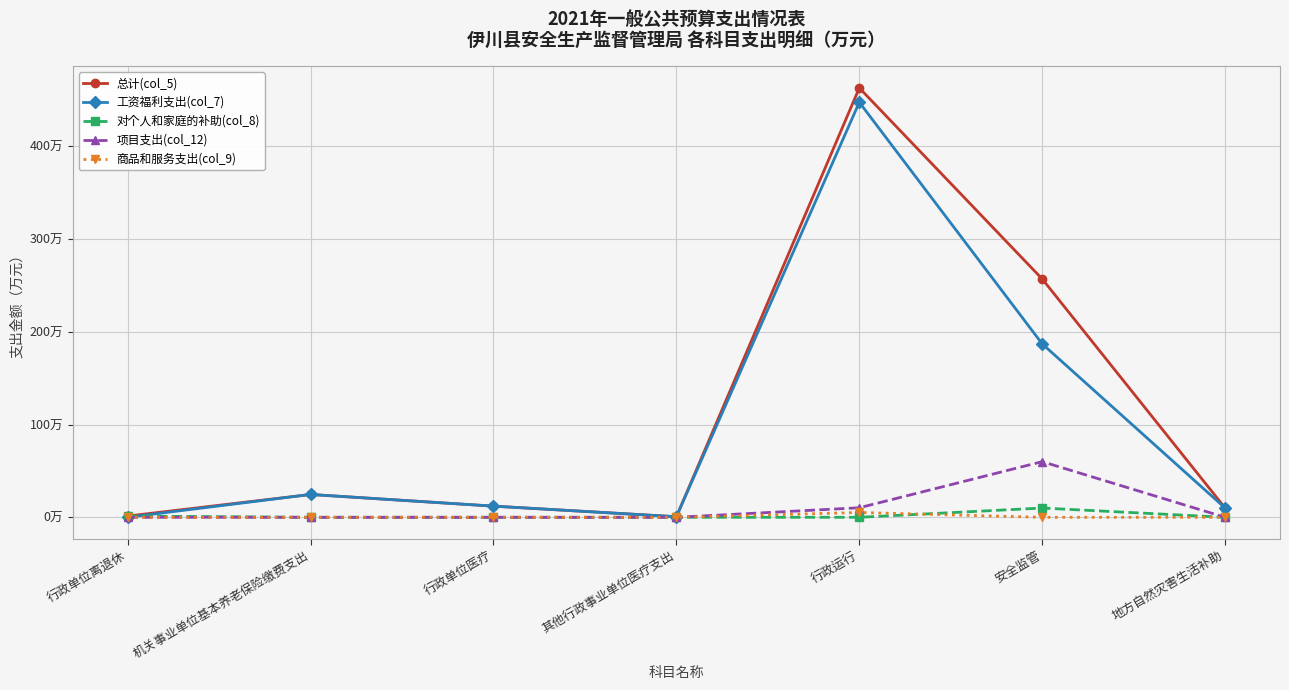

Is this an area chart (filled region under the line)?

No